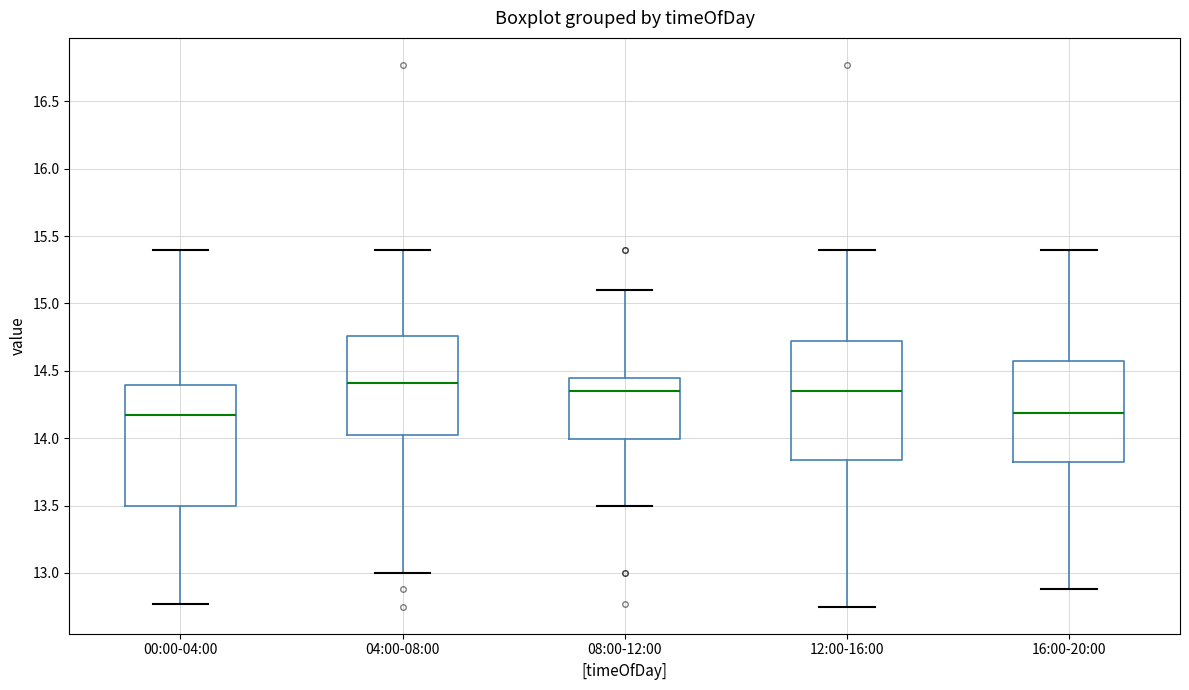

Reading left to right, read every box against the y-axis: the position of its median line, the range the box covers, and the ends of its whiskers. The values are not printed on the chart, so give them approximately, as read against the axis.

00:00-04:00: median 14.15, box 13.50 to 14.40, whiskers 12.75 to 15.40
04:00-08:00: median 14.40, box 14.05 to 14.75, whiskers 13.00 to 15.40
08:00-12:00: median 14.35, box 14.00 to 14.45, whiskers 13.50 to 15.10
12:00-16:00: median 14.35, box 13.85 to 14.70, whiskers 12.75 to 15.40
16:00-20:00: median 14.20, box 13.80 to 14.55, whiskers 12.90 to 15.40